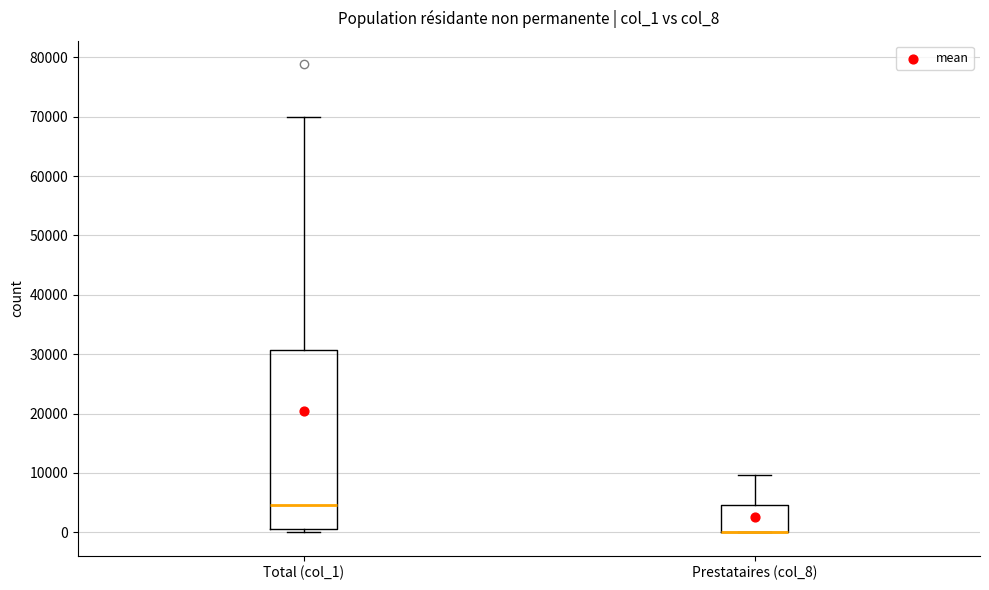

Where does the upper whisker of the box for Prestataires (col_8) end on the y-axis? The values are not printed on the chart, so give them approximately, as read against the axis.

10000